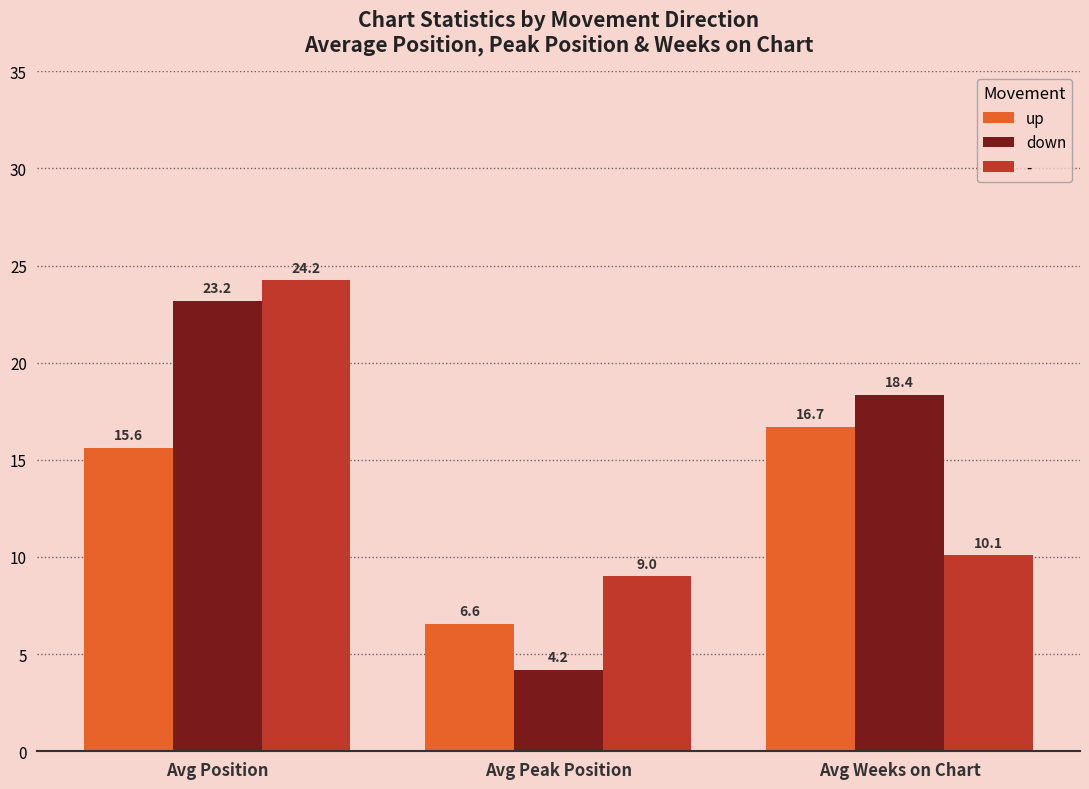

What is the approximate value of down at Avg Peak Position?

4.2